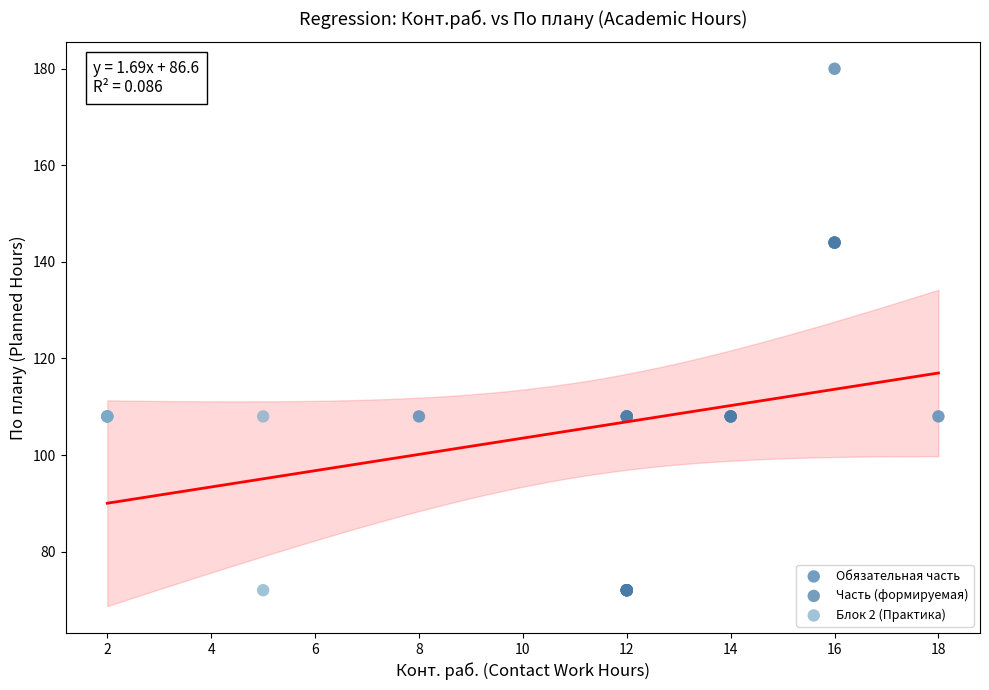

Which series has the widest spread of Y values?

Часть (формируемая)